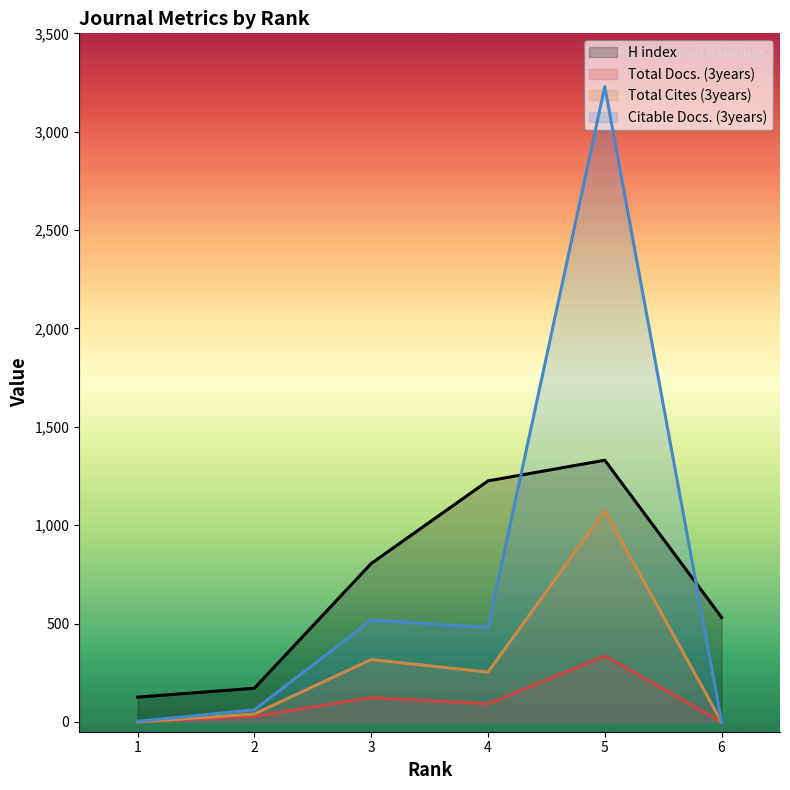

What is the spread (max minus min) of values at 2?

143